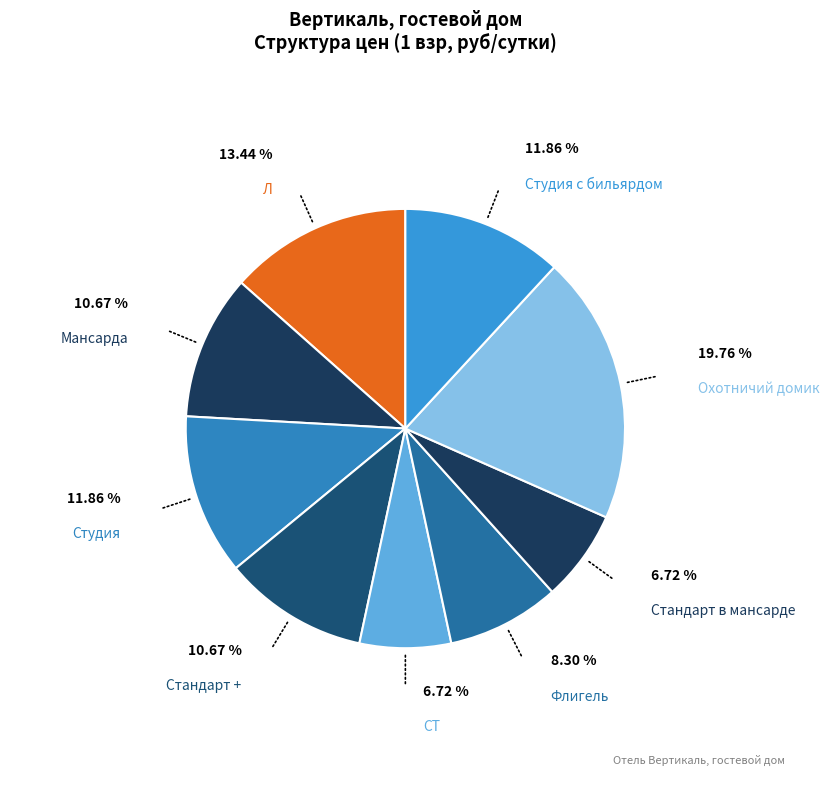

Count the number of slices in the pie.

9